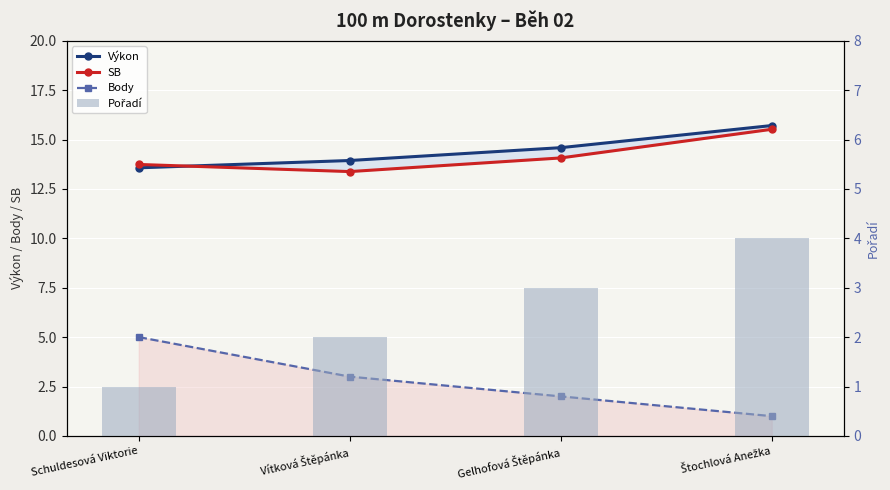

The value of SB at Vítková Štěpánka is 13.4. True or false?

True